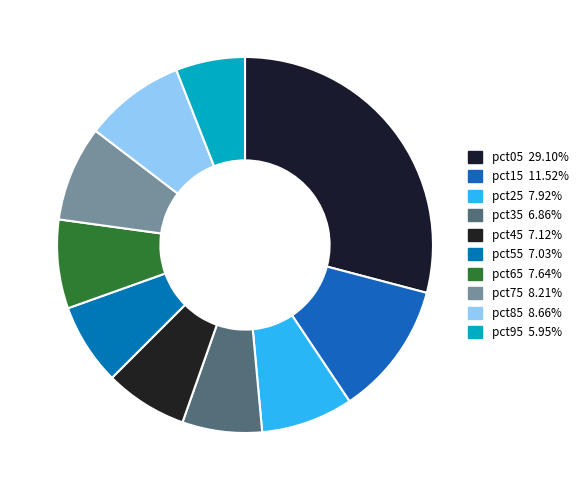

Do pct95 and pct35 together represent more than half of the pie?

No